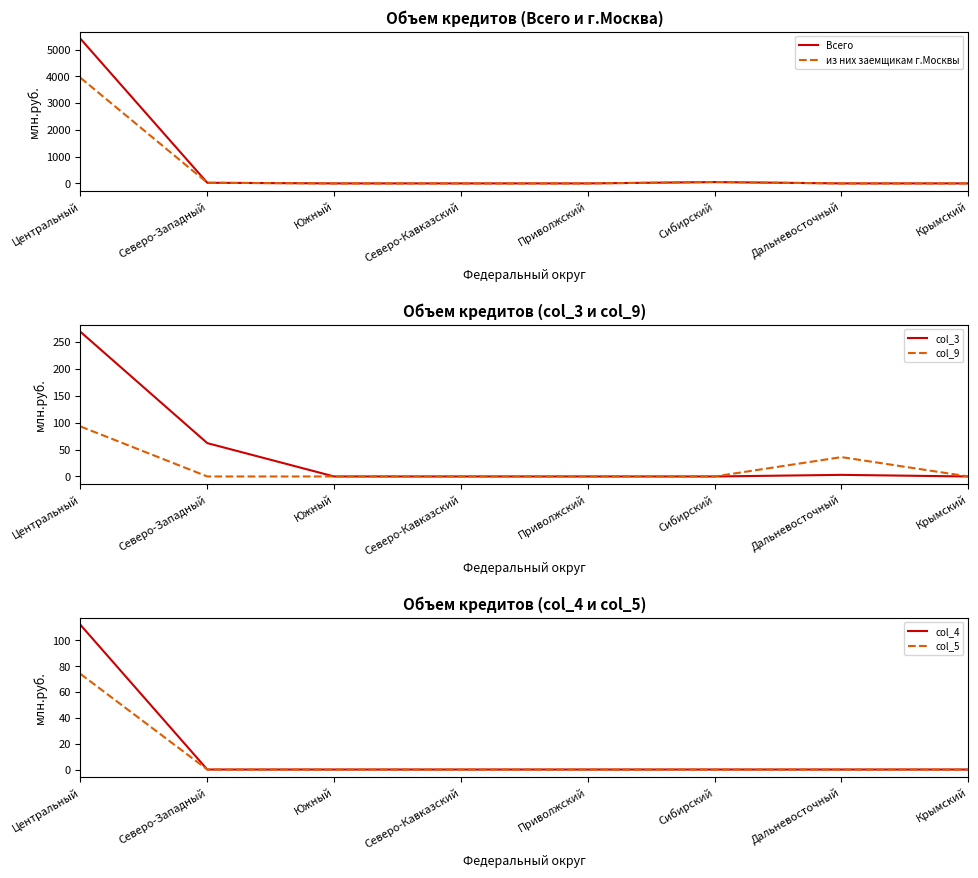

List the labels in order of из них заемщикам г.Москвы value, largest first.

Центральный, Сибирский, Северо-Западный, Южный, Северо-Кавказский, Приволжский, Дальневосточный, Крымский